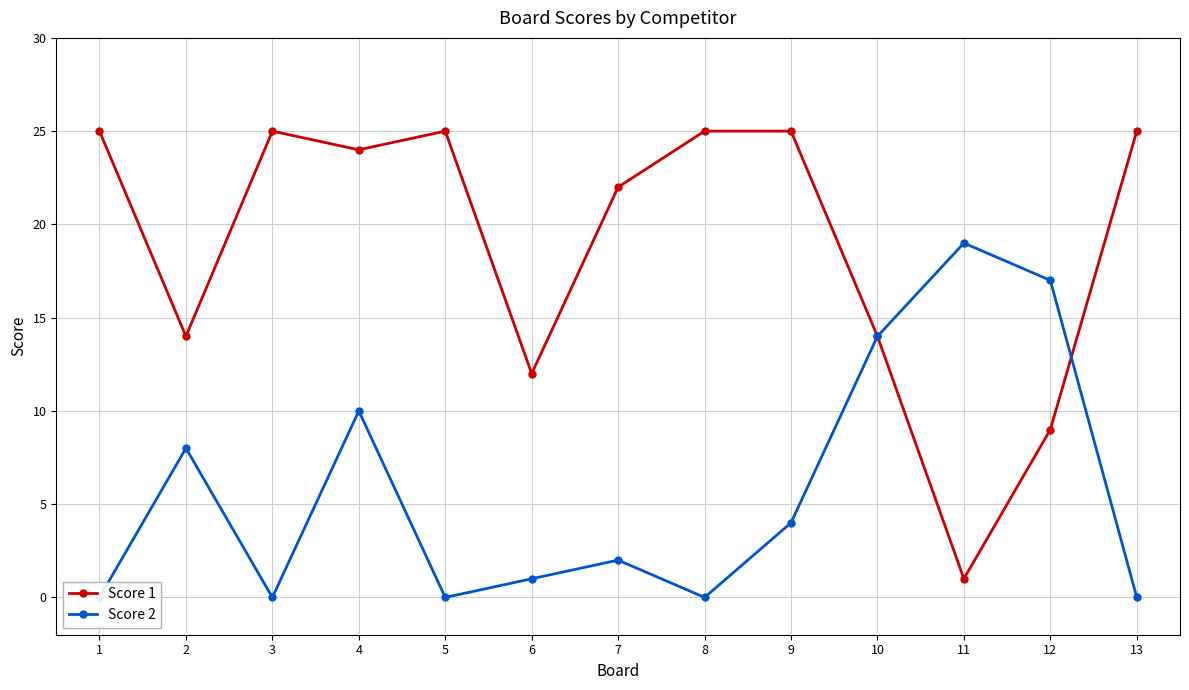

What is the highest value of the Score 2 series?

19